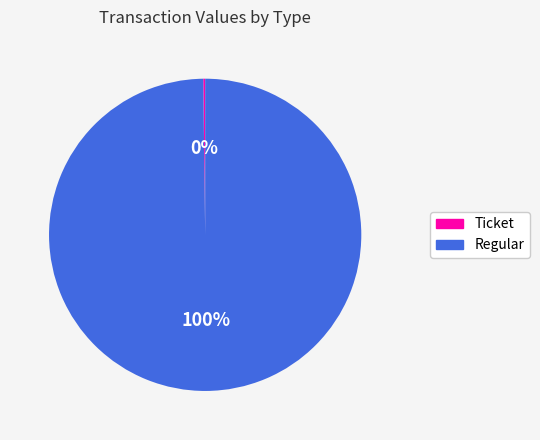

Which slice represents more than half of the pie?

Regular